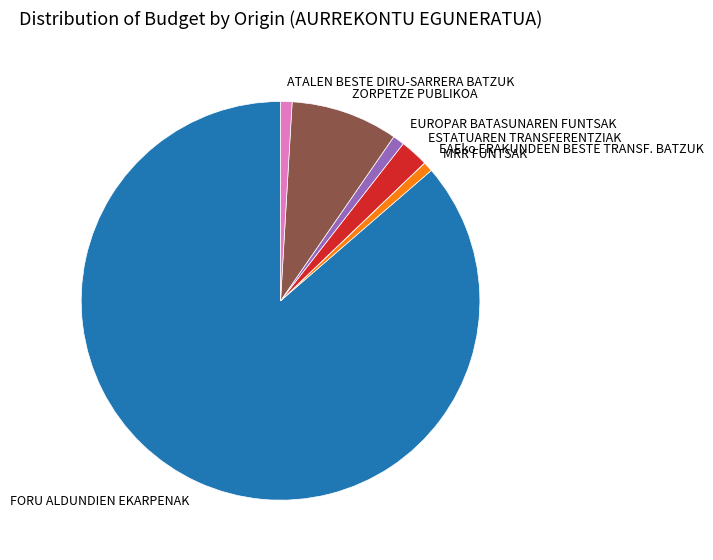

Is MRR FUNTSAK the majority of the pie?

No